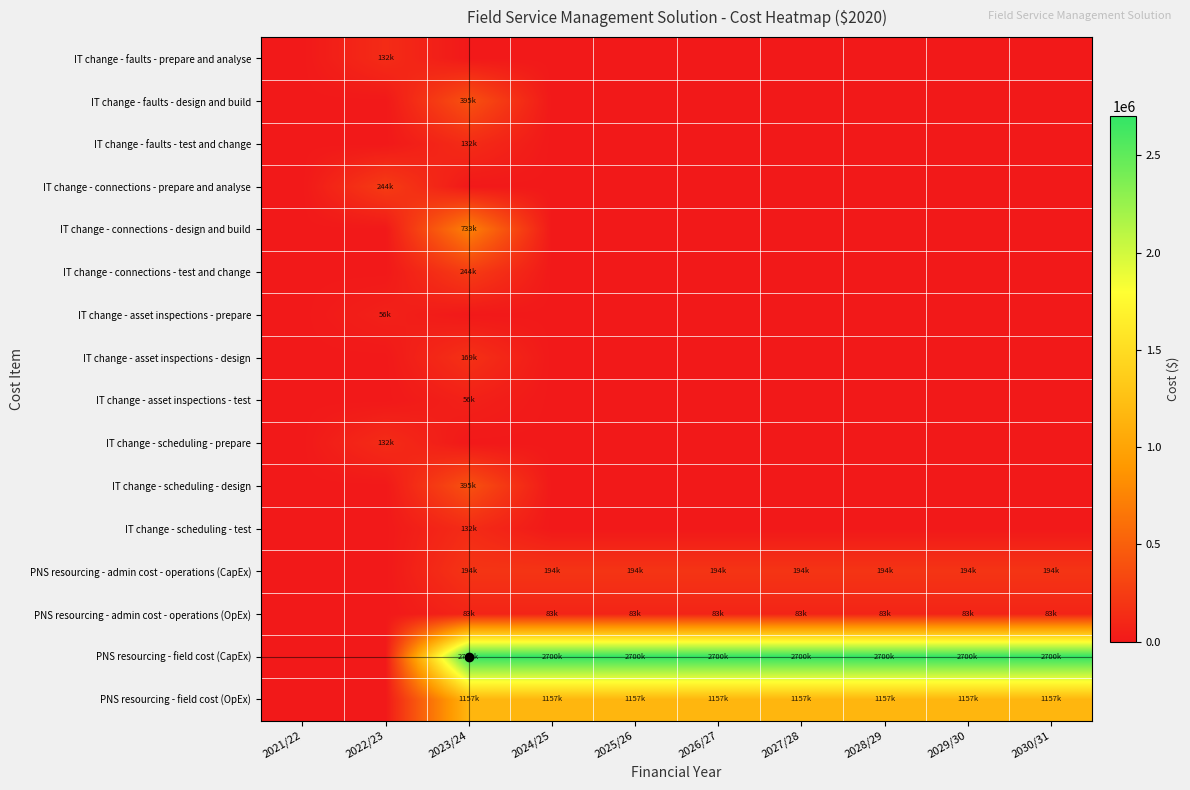

At 2028/29, list the series in order from smallest to largest.

IT change - faults - prepare and analyse, IT change - faults - design and build, IT change - faults - test and change, IT change - connections - prepare and analyse, IT change - connections - design and build, IT change - connections - test and change, IT change - asset inspections - prepare, IT change - asset inspections - design, IT change - asset inspections - test, IT change - scheduling - prepare, IT change - scheduling - design, IT change - scheduling - test, PNS resourcing - admin cost - operations (OpEx), PNS resourcing - admin cost - operations (CapEx), PNS resourcing - field cost (OpEx), PNS resourcing - field cost (CapEx)